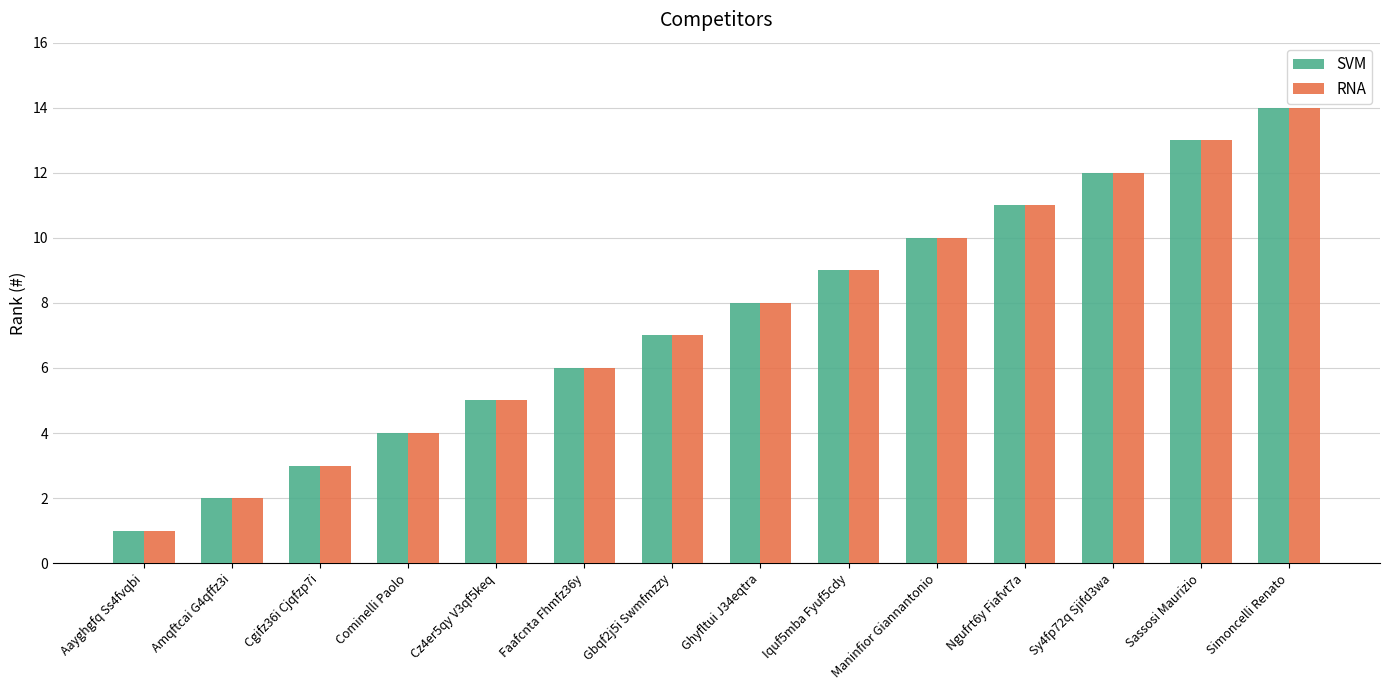

List the labels in order of SVM value, smallest first.

Aayghgfq Ss4fvqbi, Amqftcai G4qffz3i, Cgifz36i Cjqfzp7i, Cominelli Paolo, Cz4er5qy V3qf5keq, Faafcnta Fhmfz36y, Gbqf2j5i Swmfmzzy, Ghyfltui J34eqtra, Iquf5mba Fyuf5cdy, Maninfior Giannantonio, Ngufrt6y Fiafvt7a, Sy4fp72q Sjifd3wa, Sassosi Maurizio, Simoncelli Renato